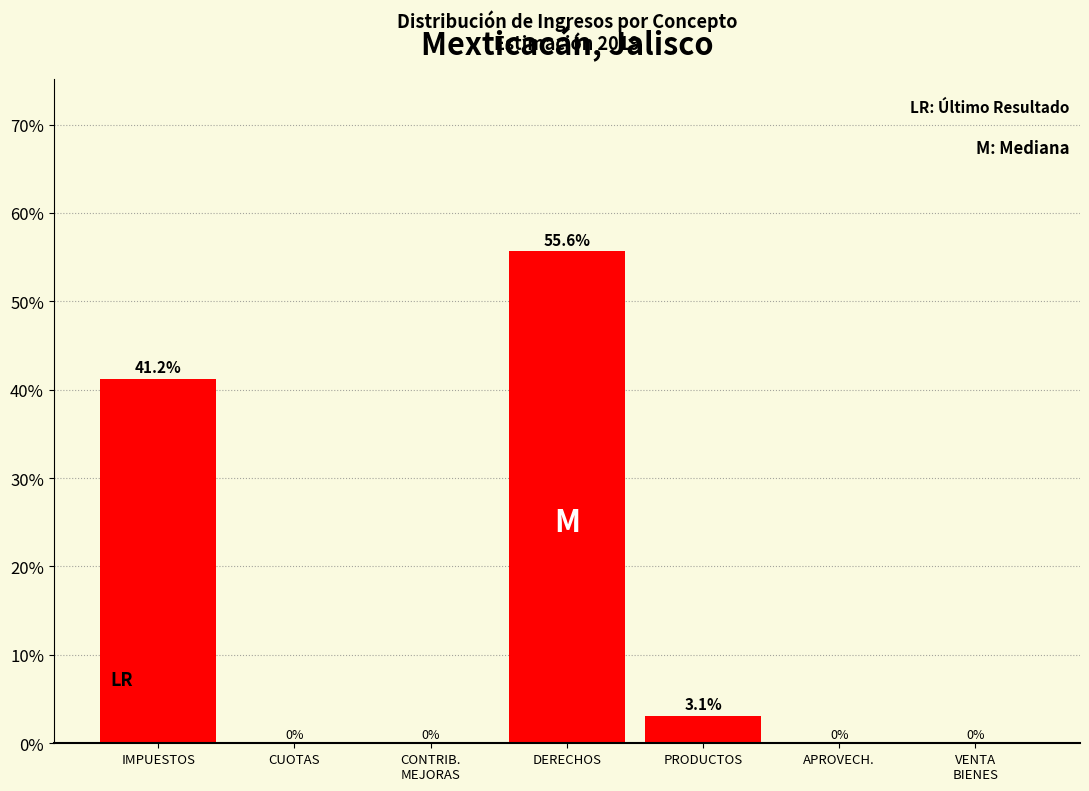

Between APROVECH. and IMPUESTOS, which is larger?

IMPUESTOS